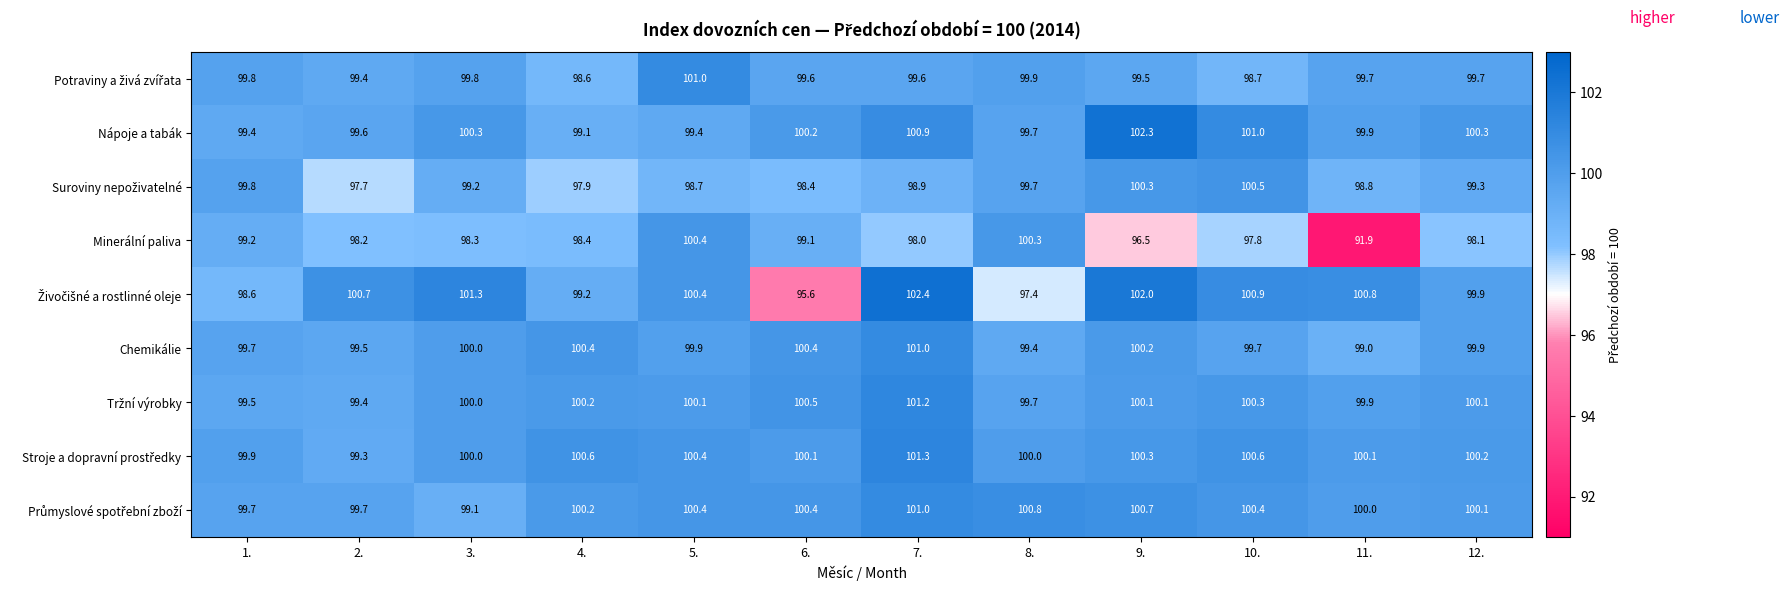

What is the difference between the highest and lowest values at 9.?

5.8